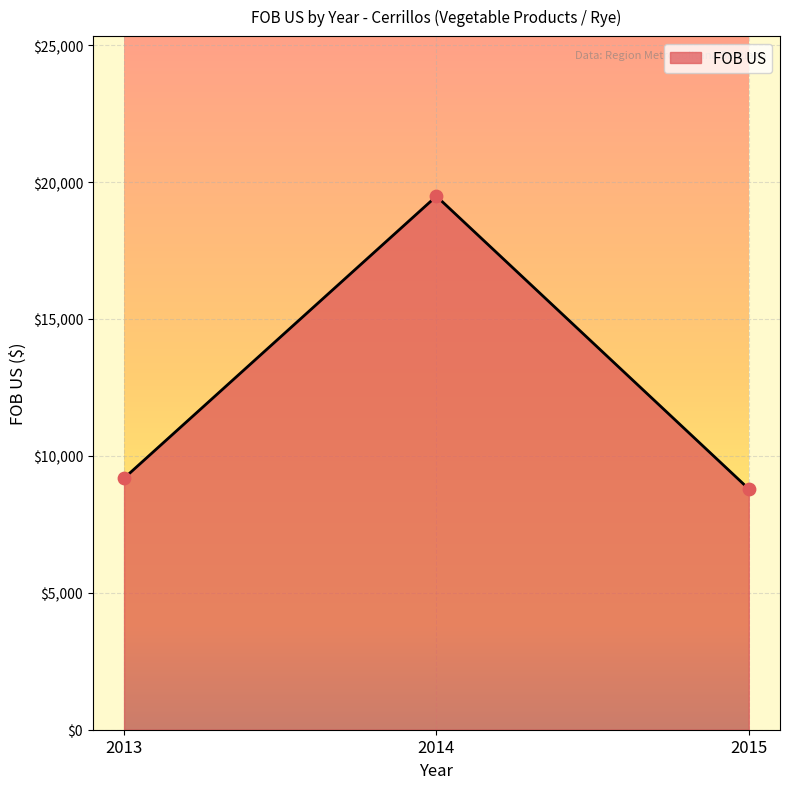

What is the ratio of the value at 2013 to the value at 2014?

0.5